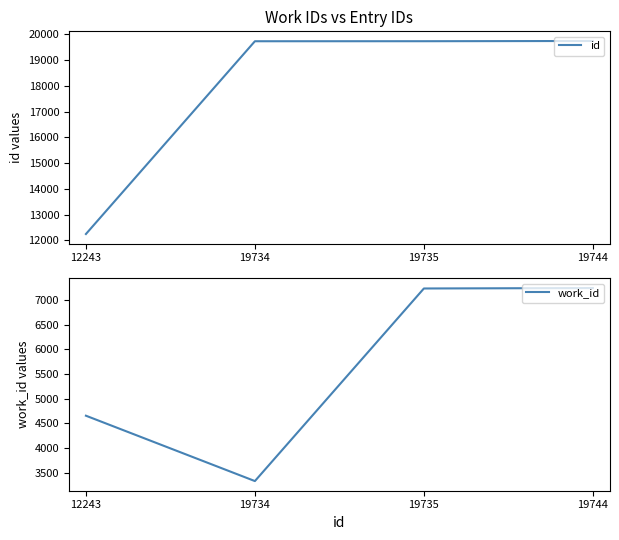

What is the maximum value shown in the chart?

19744